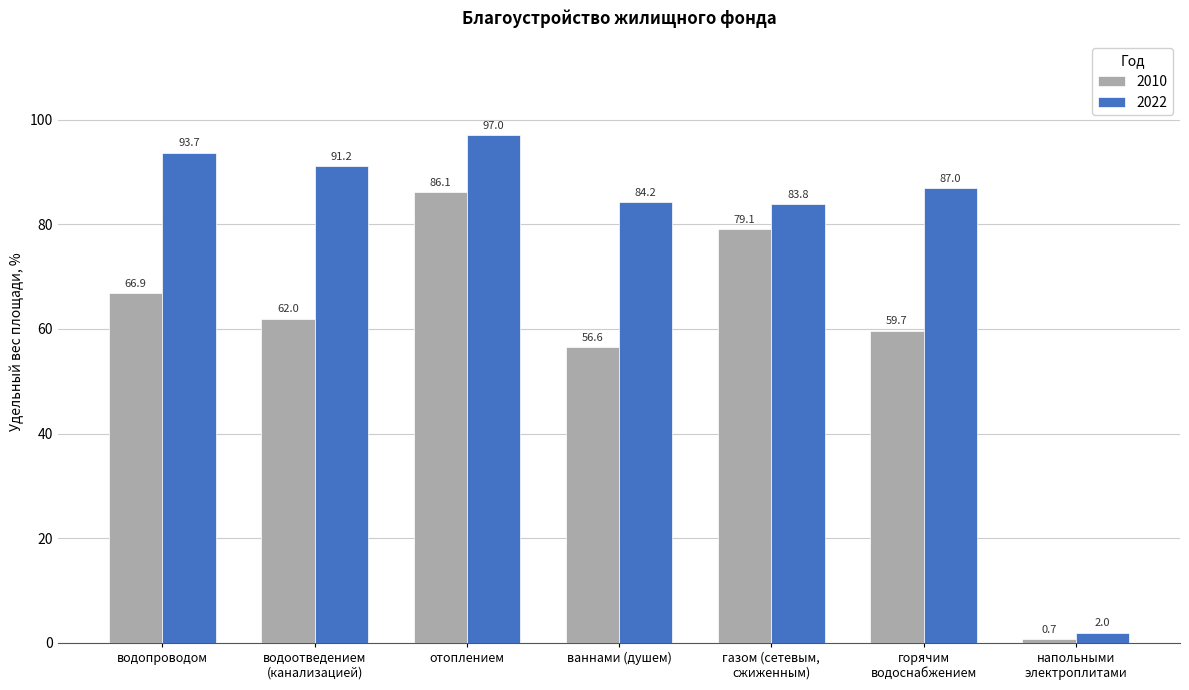

What are all the series names shown in the legend?

2010, 2022